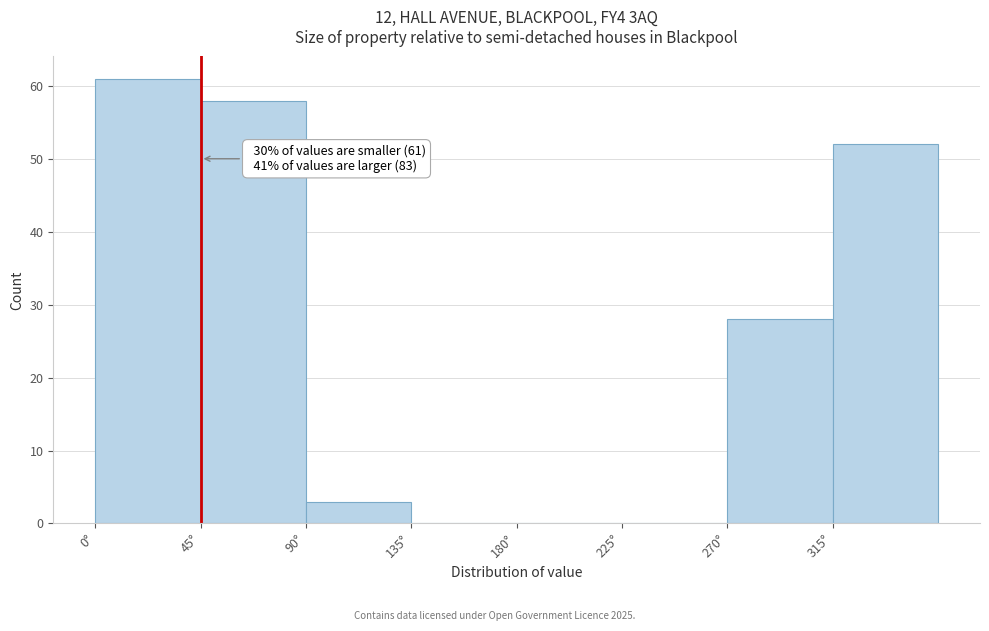

Which range on the x-axis has the tallest bar?

0 to 45